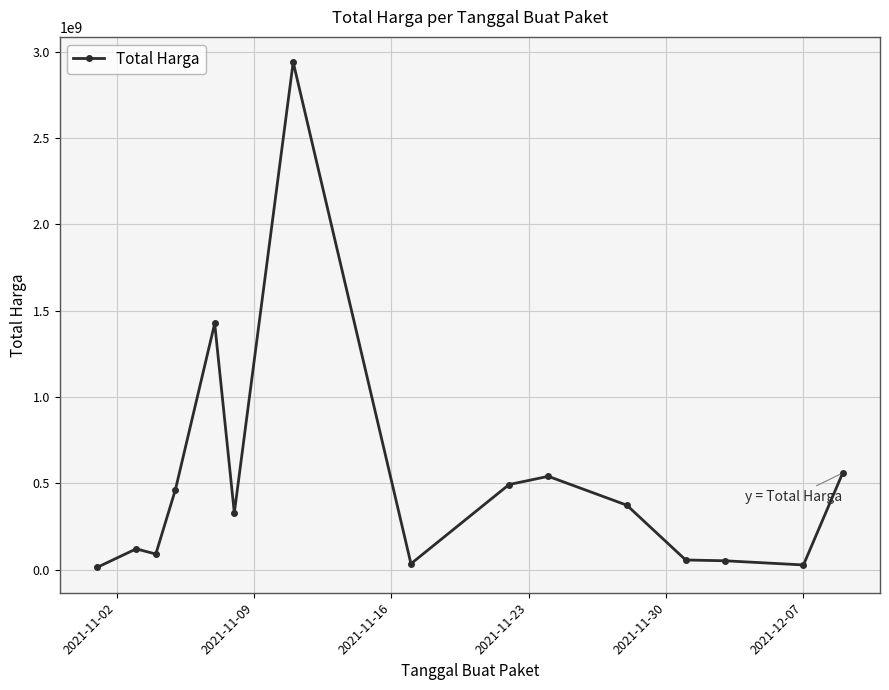

True or false: the data has more than 2 interior local peaks.

True